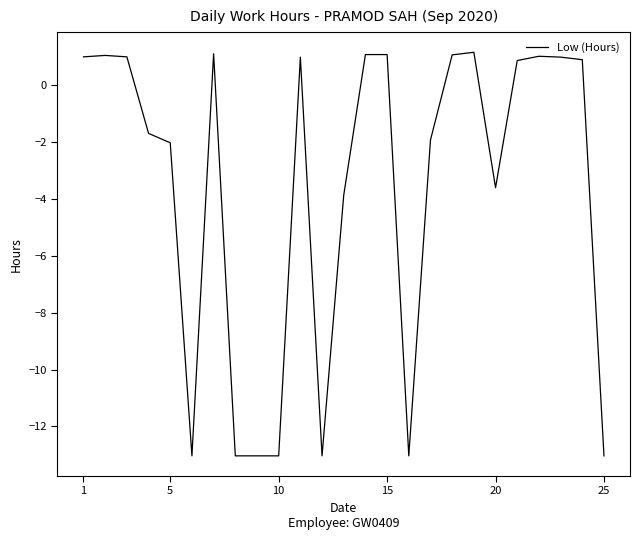

What is the greatest value displayed?

1.1